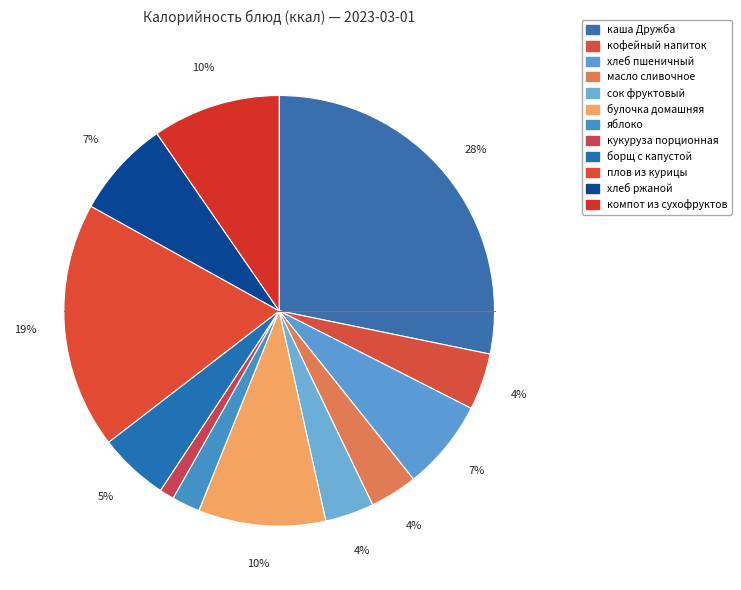

Does any single category account for the majority?

No